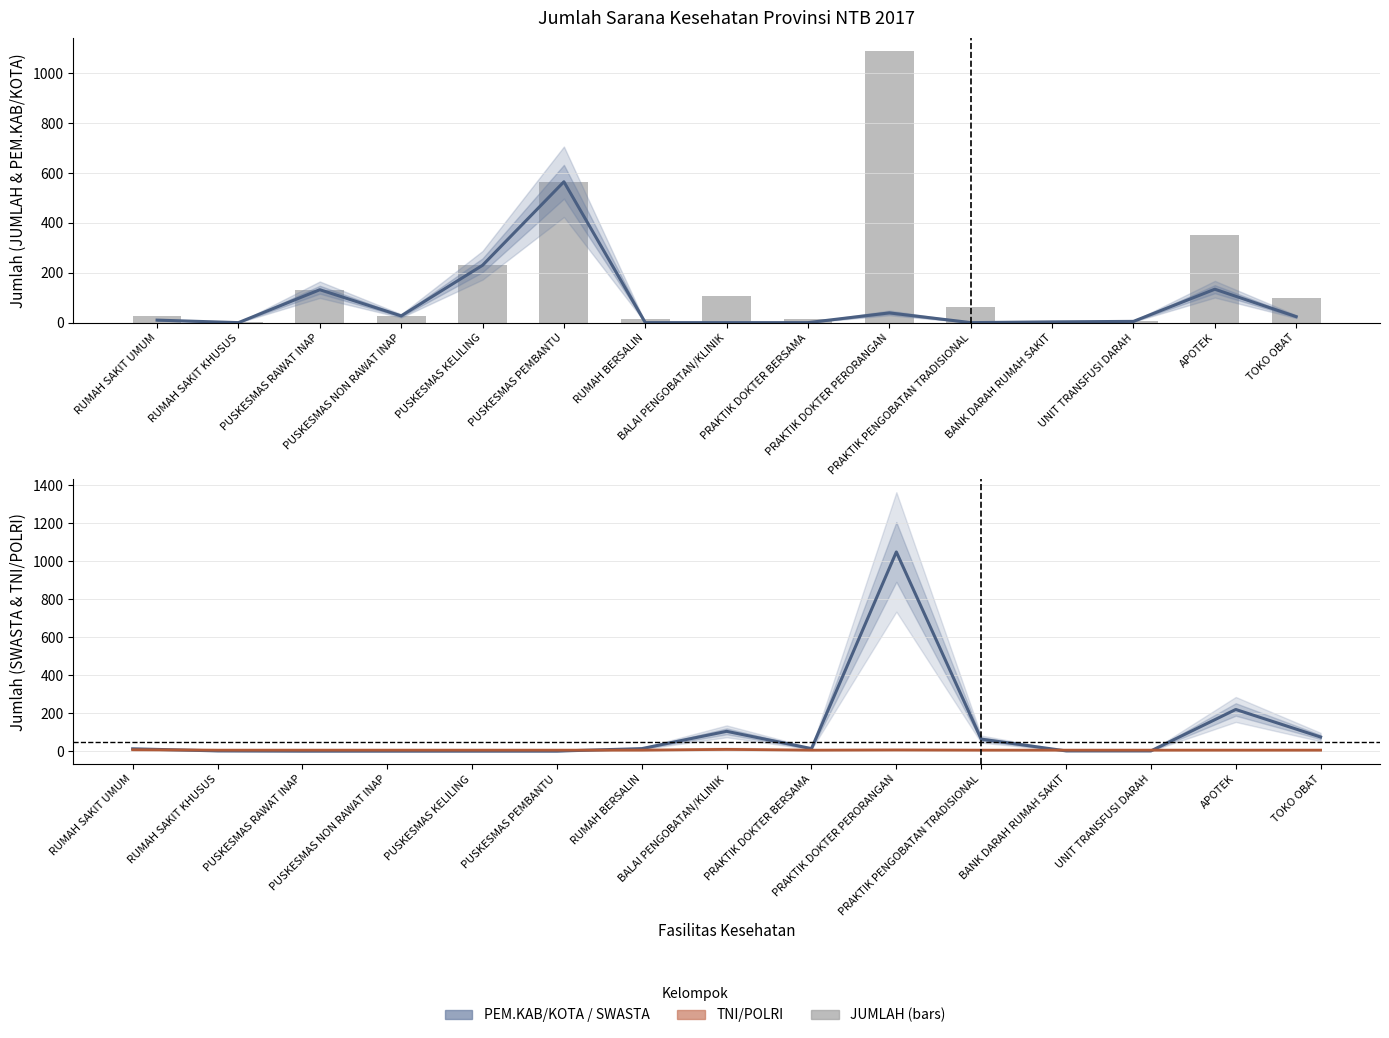

Does the chart contain stacked bars?

No